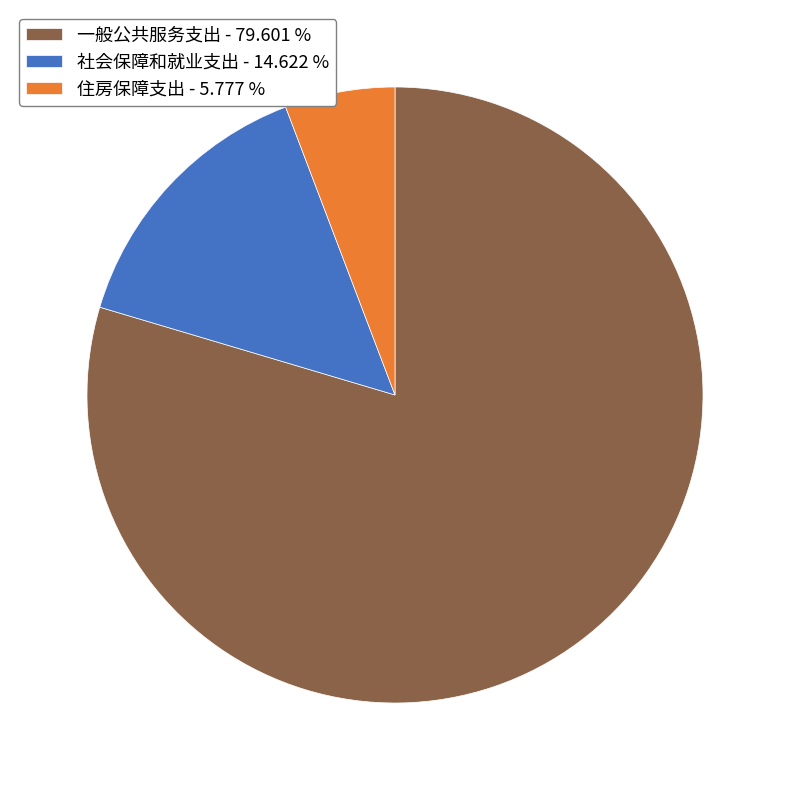

Combined, do 社会保障和就业支出 - 14.622 % and 住房保障支出 - 5.777 % account for over 50%?

No